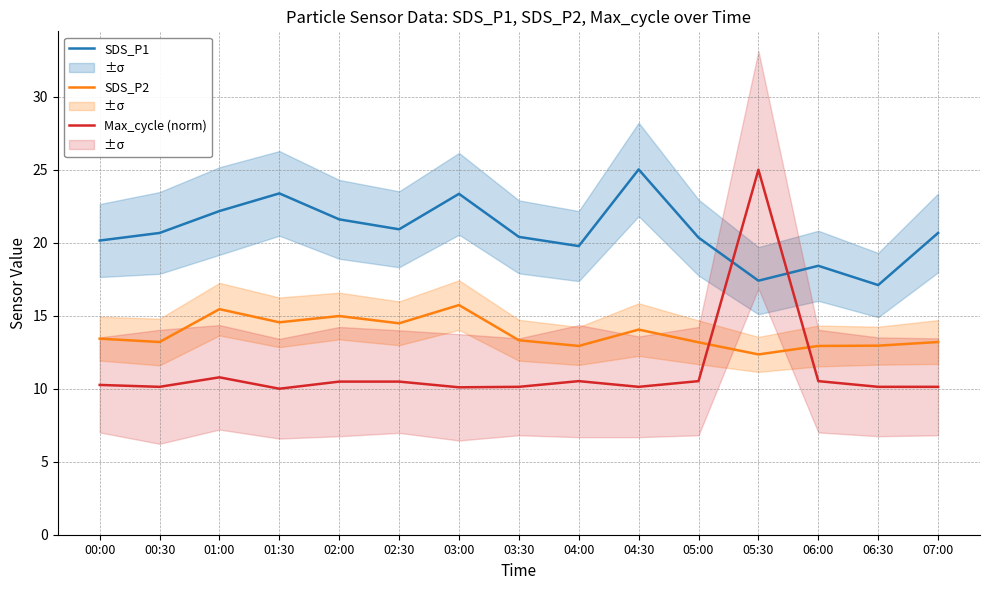

Reading right to left, list all the values displayed in this chart.

SDS_P1: 20.7	17.1	18.4	17.4	20.4	25.0	19.8	20.4	23.4	20.9	21.6	23.4	22.2	20.7	20.1
SDS_P2: 13.2	12.9	12.9	12.3	13.2	14.1	12.9	13.3	15.7	14.5	15.0	14.6	15.4	13.2	13.4
Max_cycle (norm): 10.1	10.1	10.5	25.0	10.5	10.1	10.5	10.1	10.1	10.5	10.5	10.0	10.8	10.1	10.3